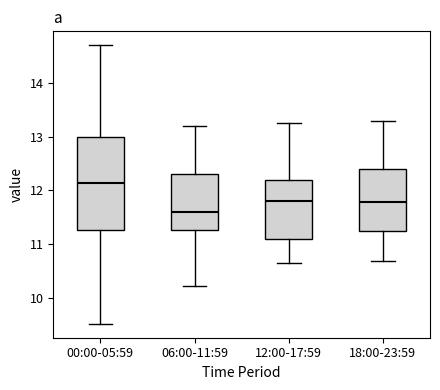

Which box has the highest median line?

00:00-05:59